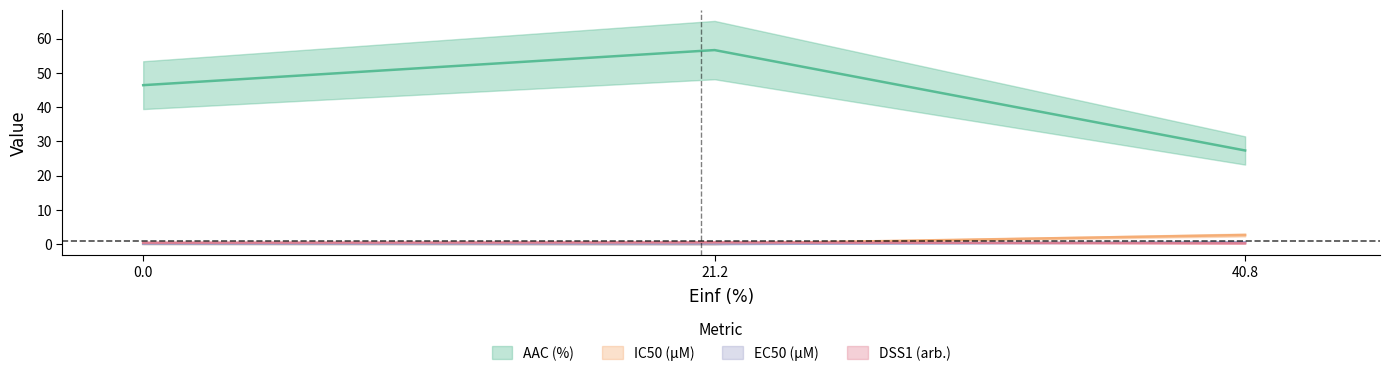

What is the value of the IC50 (µM) point at the 2nd from the left?

0.1